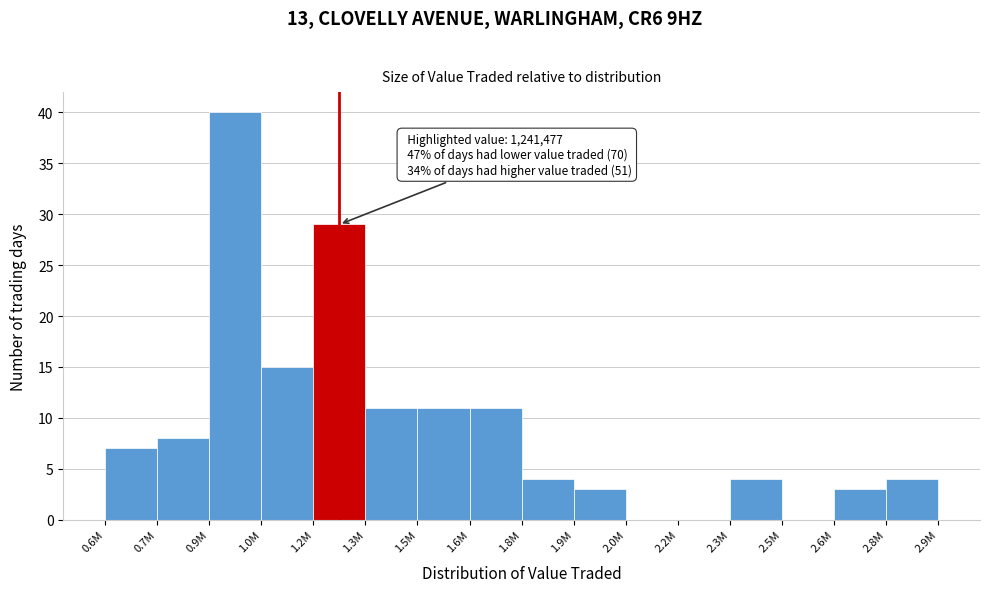

Reading left to right, list all the values displayed in this chart.

0.6M=7	0.7M=8	0.9M=40	1.0M=15	1.2M=29	1.3M=11	1.5M=11	1.6M=11	1.8M=4	1.9M=3	2.0M=0	2.2M=0	2.3M=4	2.5M=0	2.6M=3	2.8M=4